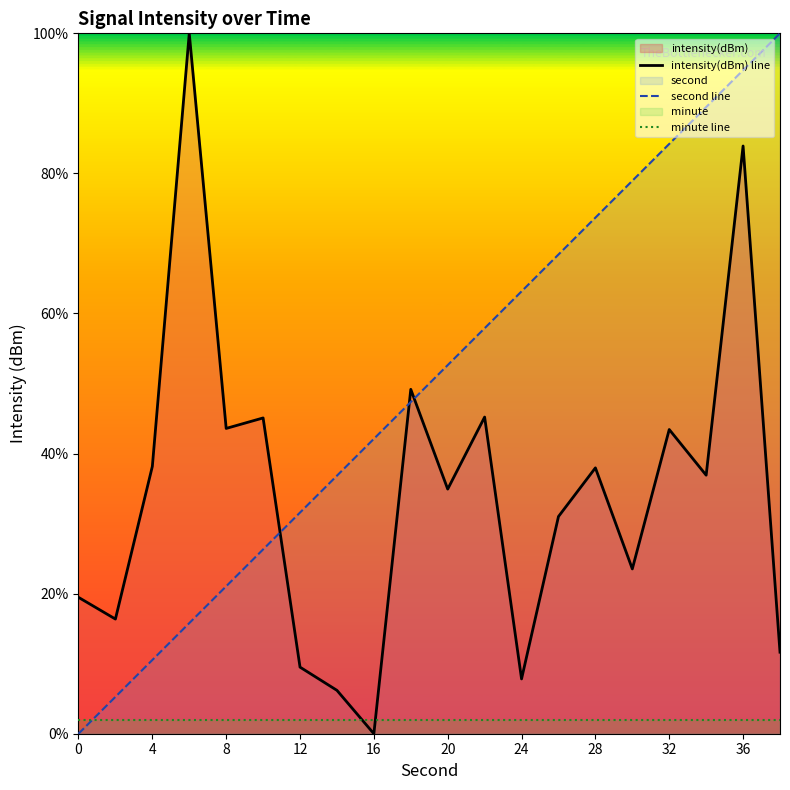

What is the spread (max minus min) of values at 24?

61.2